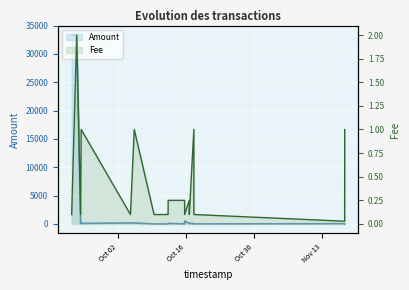

How many intersections are there between Amount and Fee?

2